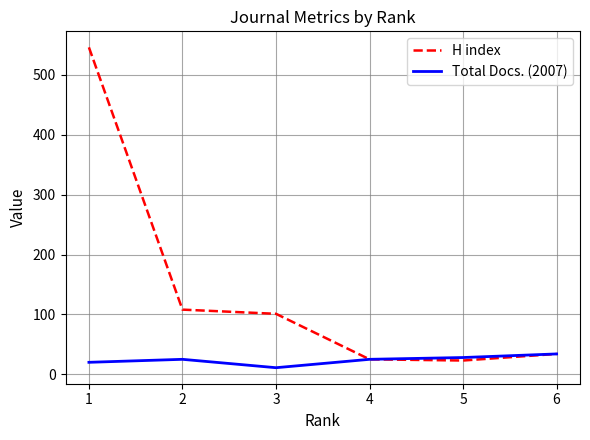

Which series has the largest range (max minus min)?

H index